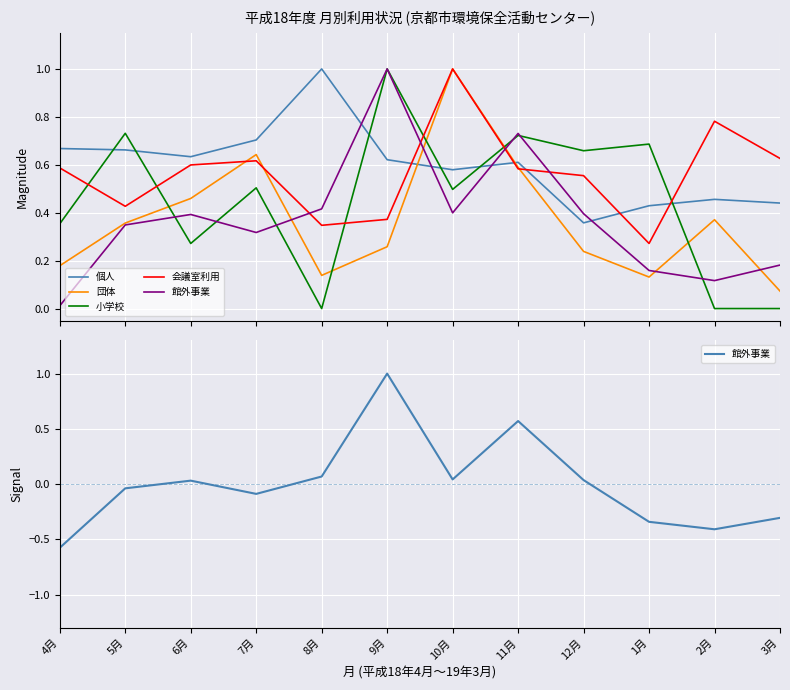

What is the total value across all series at 7月?

2.4